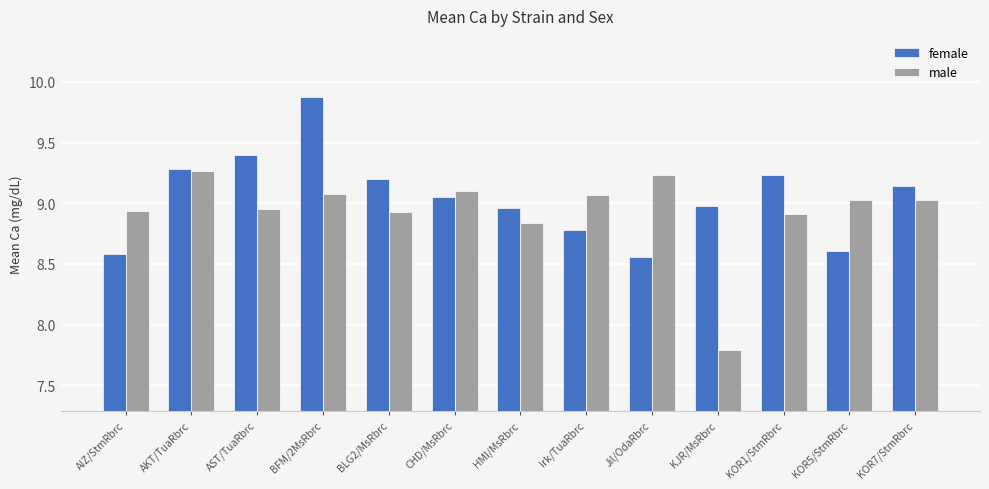

What is the value of the male bar at the 10th from the left?

7.8